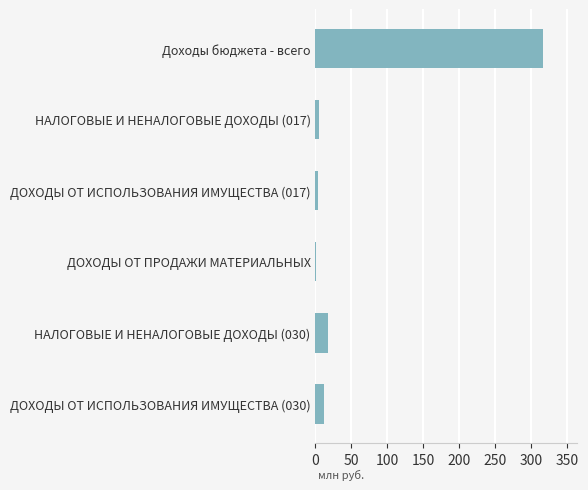

Are the bars horizontal?

Yes